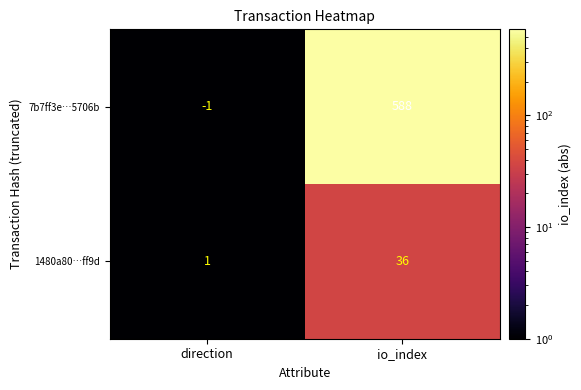

List the series in order of their overall mean, lowest first.

1480a80…ff9d, 7b7ff3e…5706b